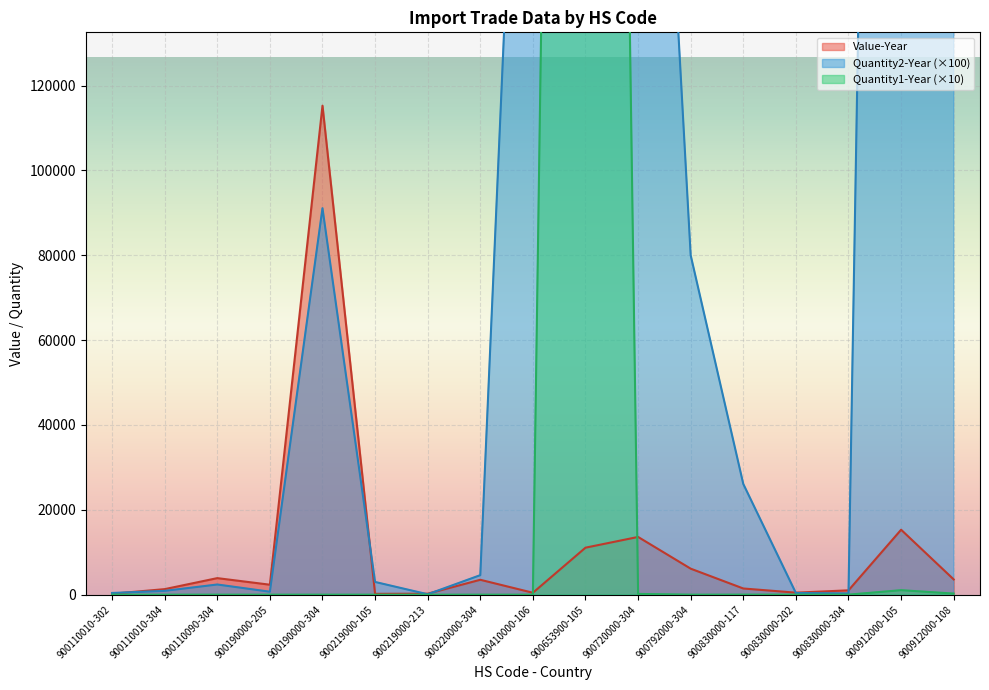

True or false: Quantity1-Year has a value of 15 at 900830000-304.

False